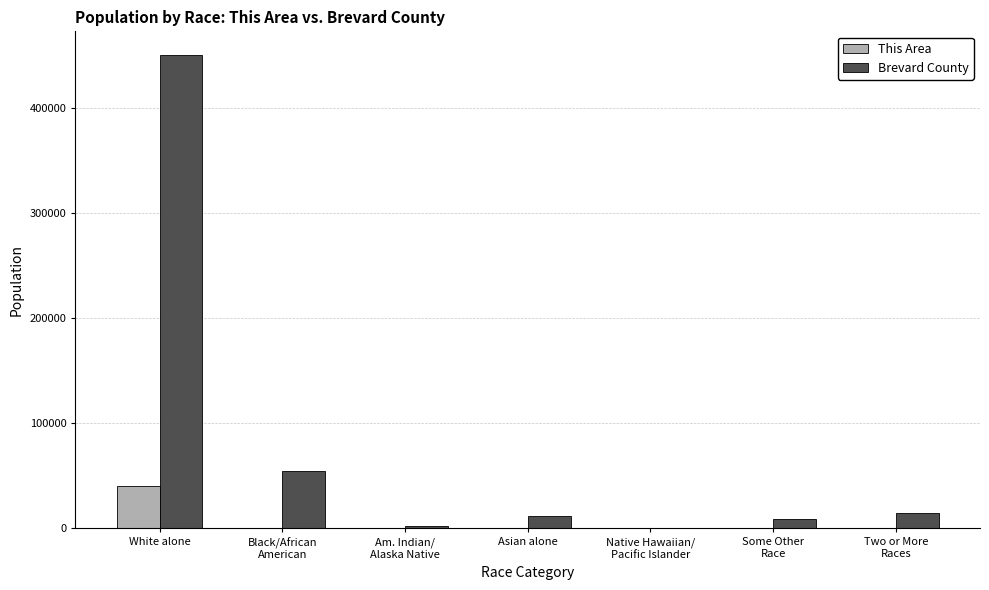

What is the sum of all Brevard County values?

543376